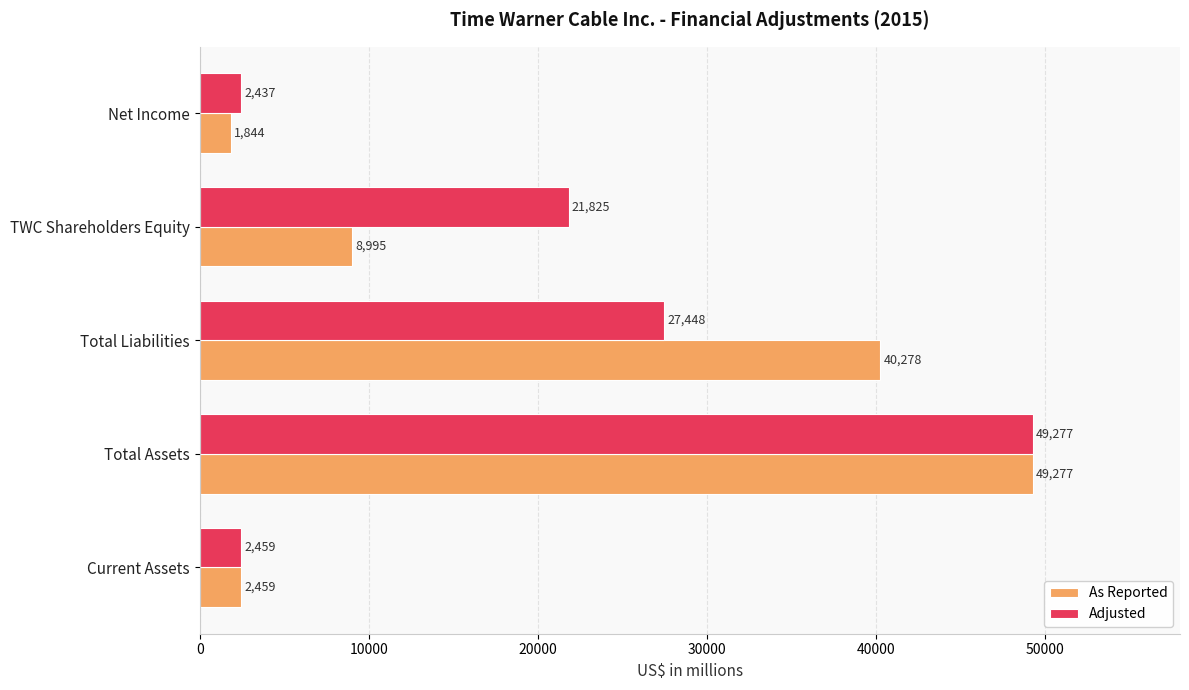

How many series are shown in this chart?

2